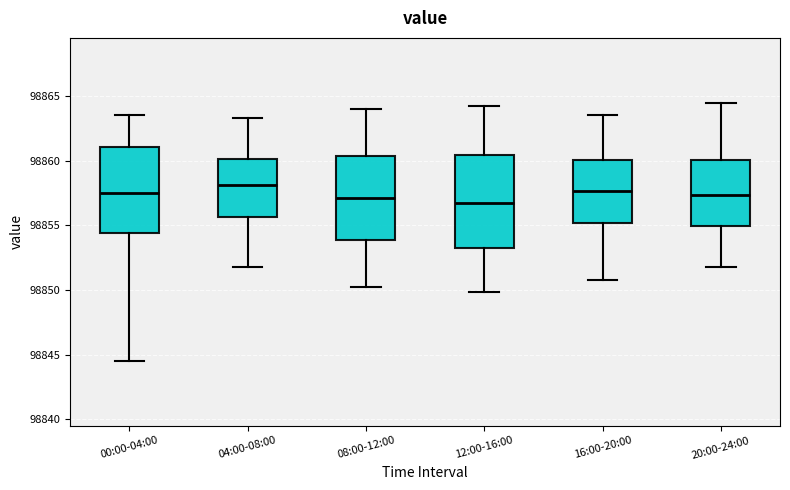

Where does the upper whisker of the box for 04:00-08:00 end on the y-axis? The values are not printed on the chart, so give them approximately, as read against the axis.

98863.5